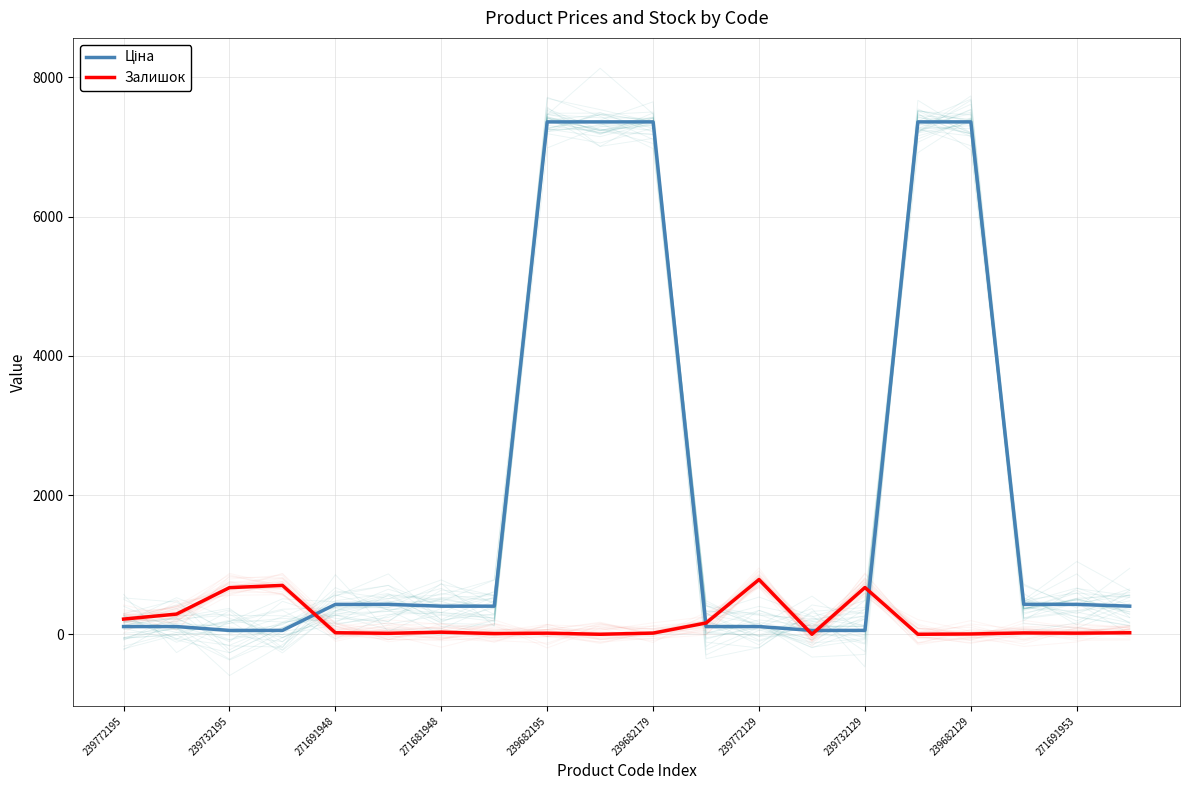

What is the maximum value for Залишок?

786.0